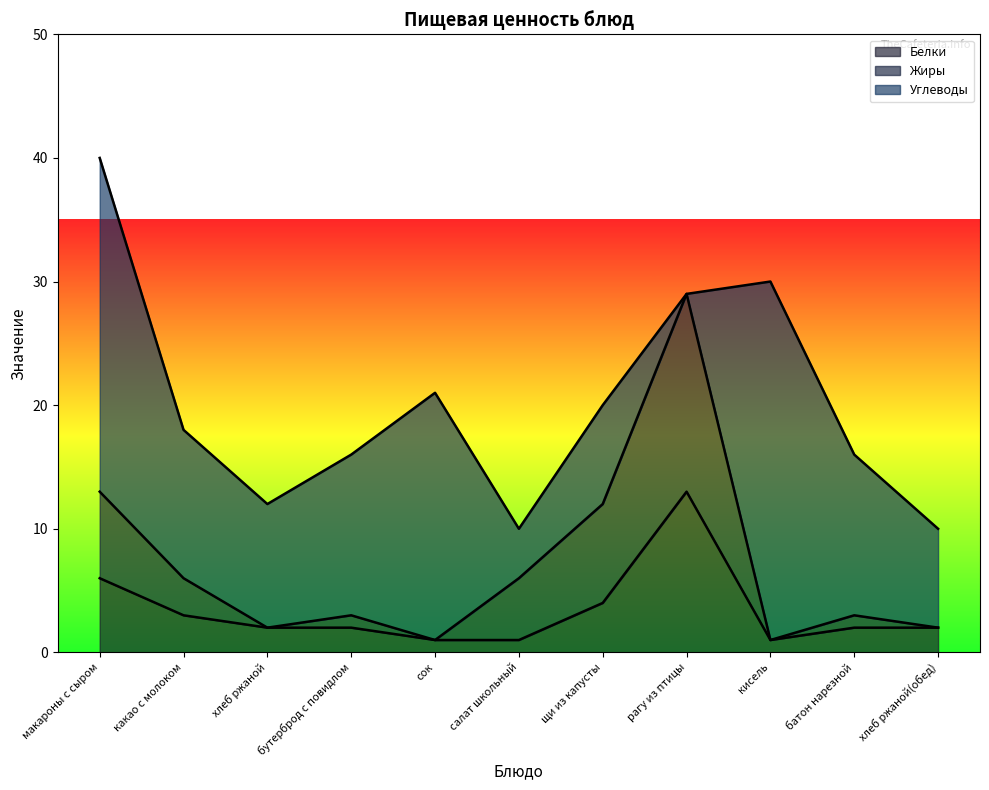

What is the difference between the maximum and minimum values in the Жиры series?

28